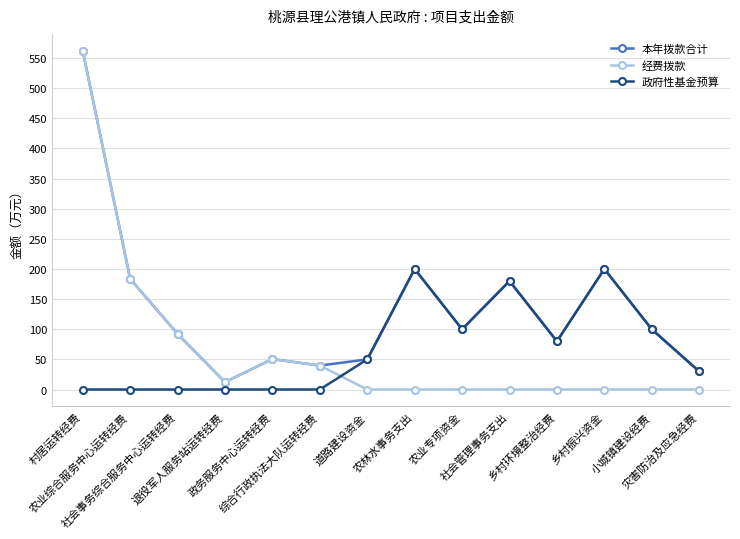

At which label does 本年拨款合计 reach its minimum?

退役军人服务站运转经费